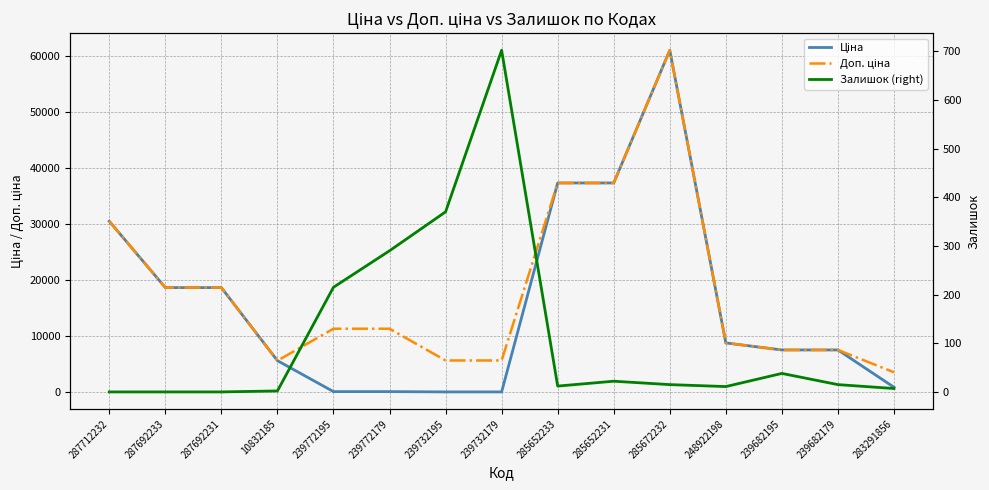

Which label corresponds to the smallest value in the chart?

287712232